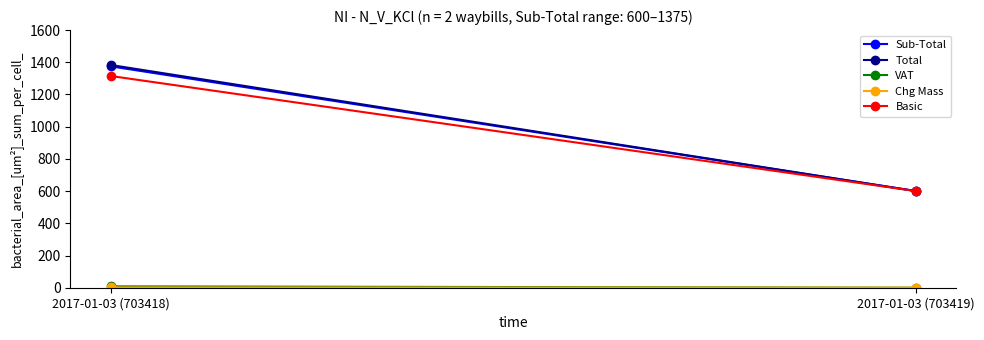

Is the value of Sub-Total at 2017-01-03 (703419) greater than the value of Total at 2017-01-03 (703418)?

No